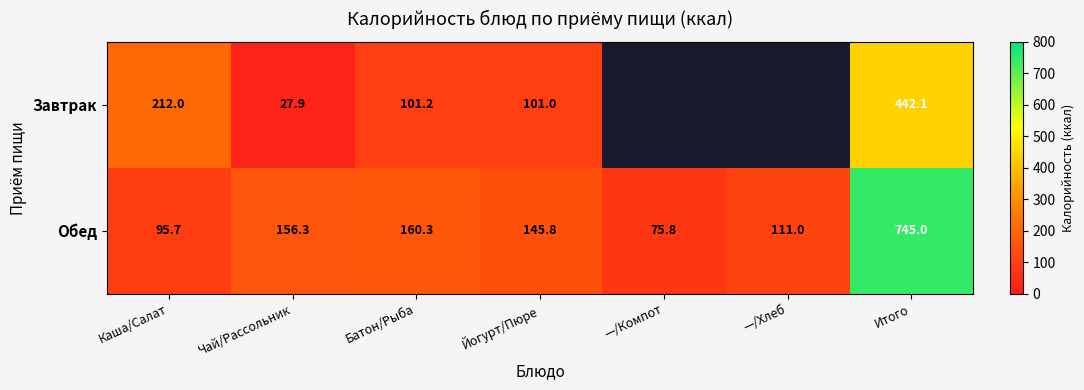

At which label does Обед first exceed 145?

Чай/Рассольник